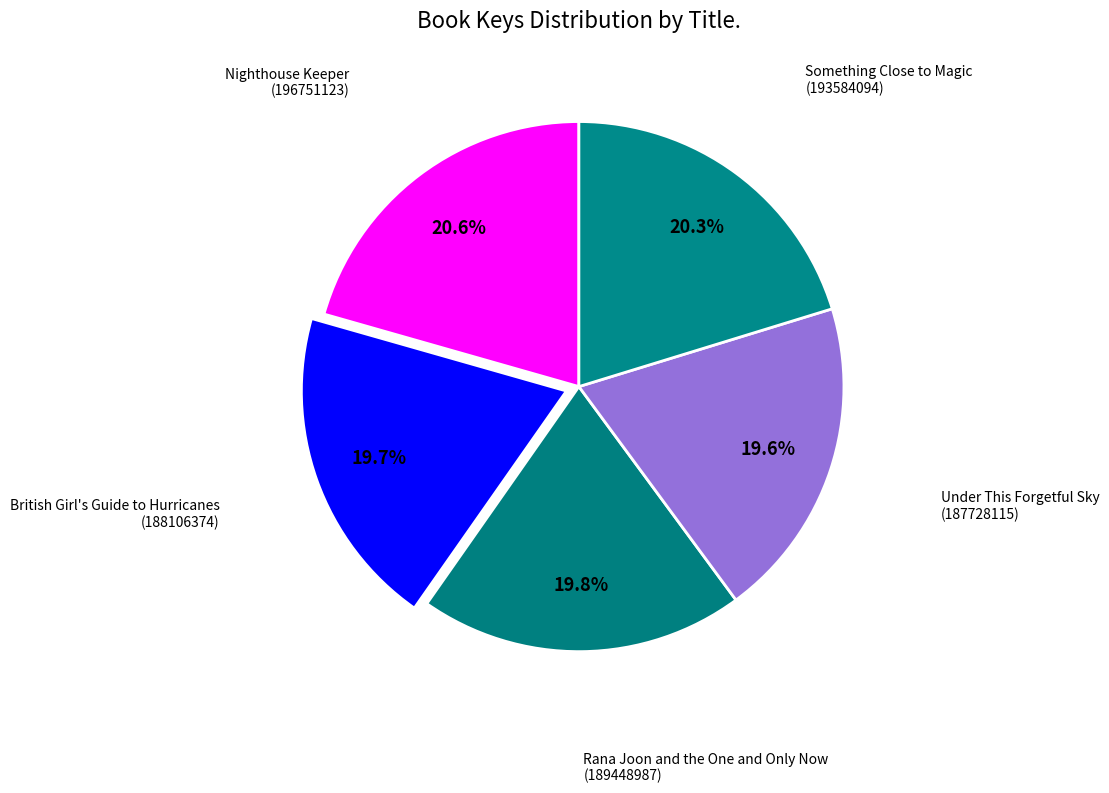

How many segments does this pie chart have?

5